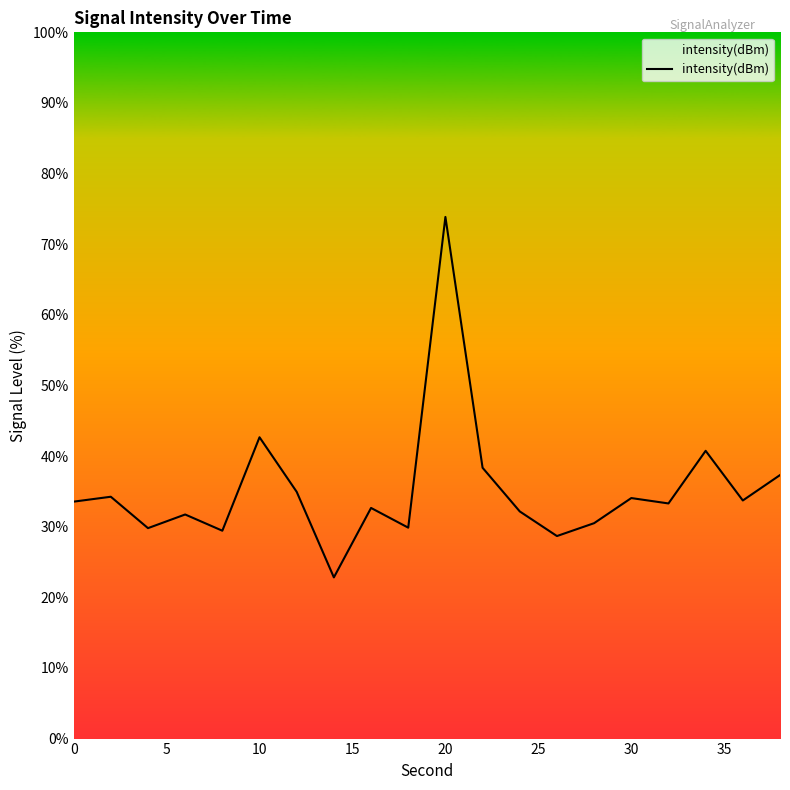

What is the maximum value shown in the chart?

73.9